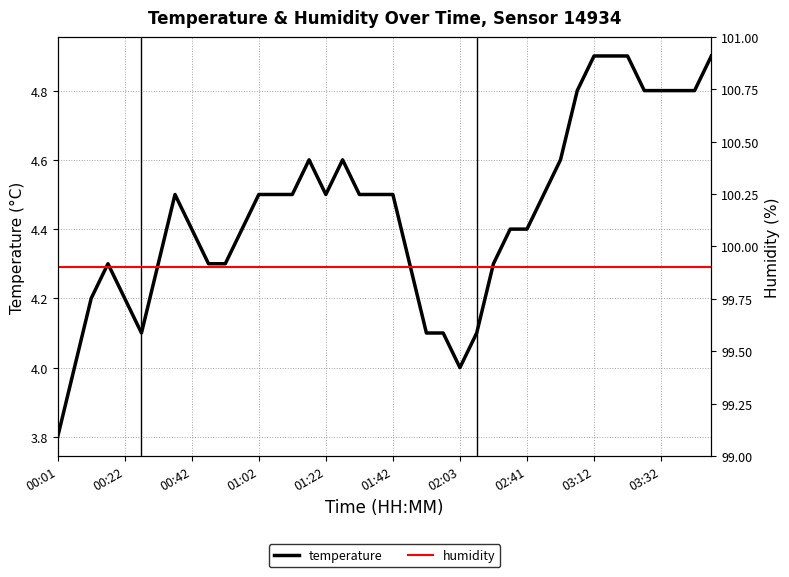

How many values in the temperature series exceed 4?

37